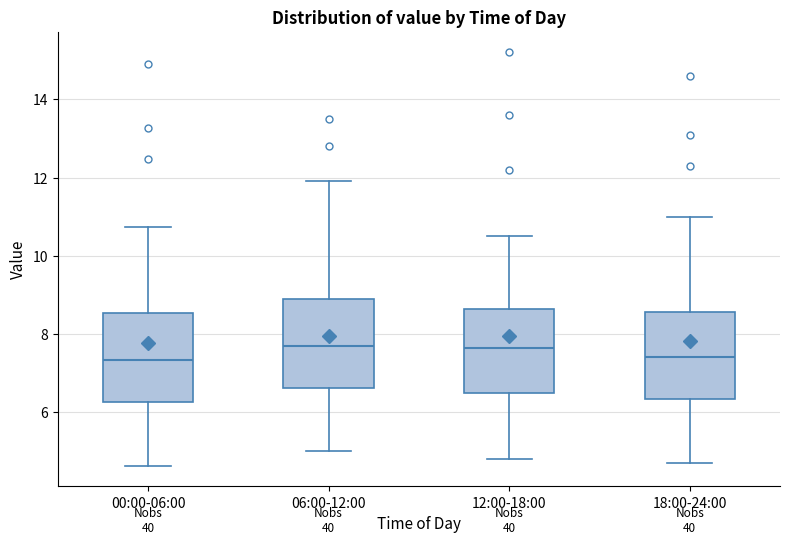

Reading left to right, read every box against the y-axis: the position of its median line, the range the box covers, and the ends of its whiskers. The values are not printed on the chart, so give them approximately, as read against the axis.

00:00-06:00: median 7.4, box 6.2 to 8.6, whiskers 4.6 to 10.8
06:00-12:00: median 7.8, box 6.6 to 9.0, whiskers 5.0 to 12.0
12:00-18:00: median 7.6, box 6.6 to 8.6, whiskers 4.8 to 10.6
18:00-24:00: median 7.4, box 6.4 to 8.6, whiskers 4.8 to 11.0